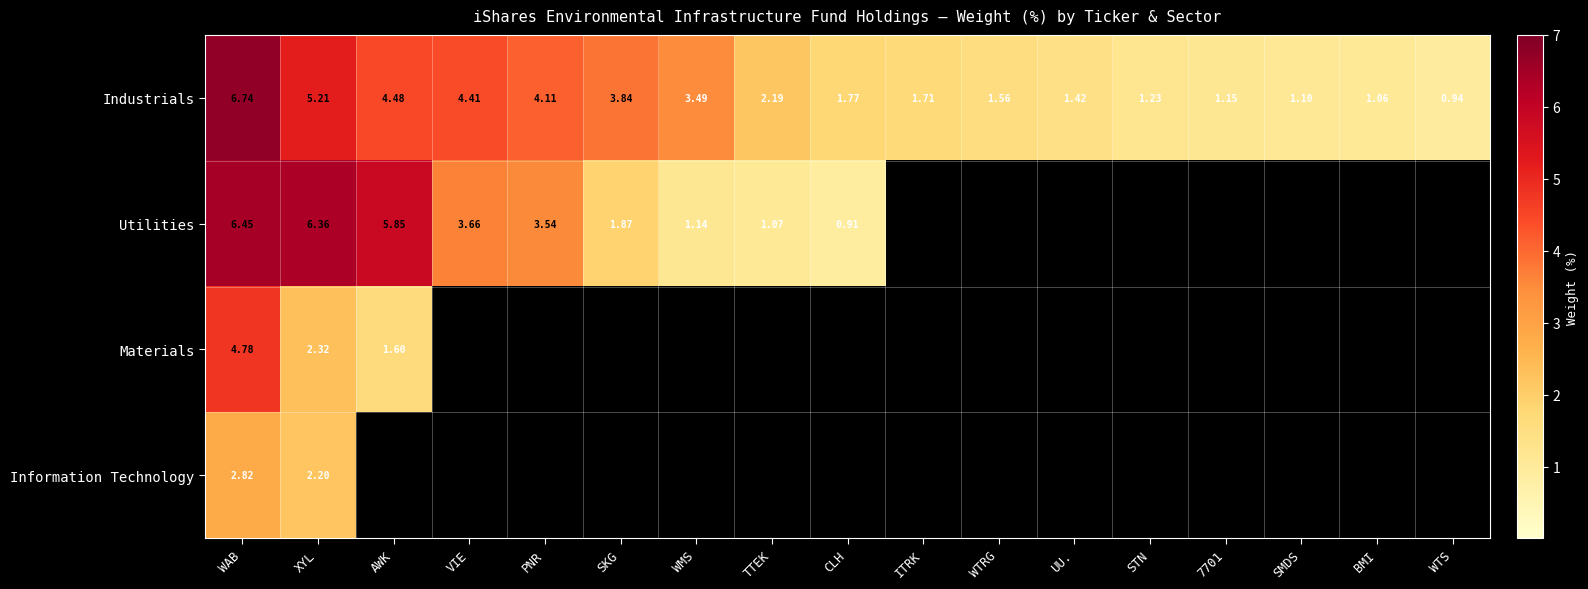

Where is Industrials nearest to the value 3?

WMS